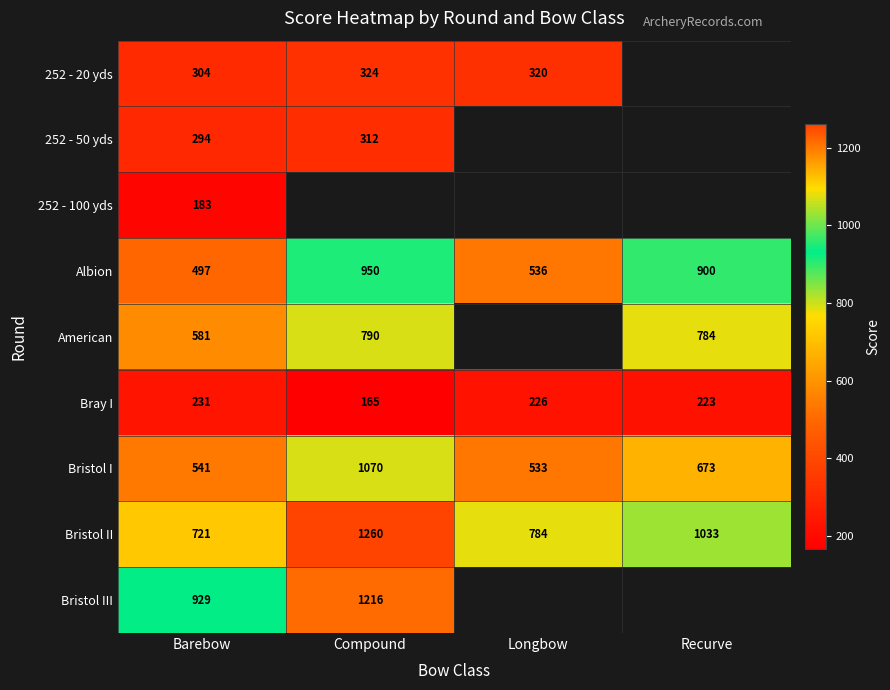

What is the minimum value for Bristol II?

721